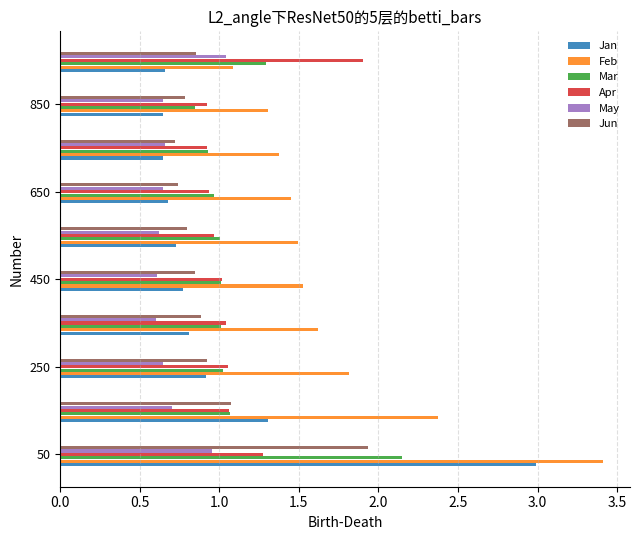

What are all the series names shown in the legend?

Jan, Feb, Mar, Apr, May, Jun